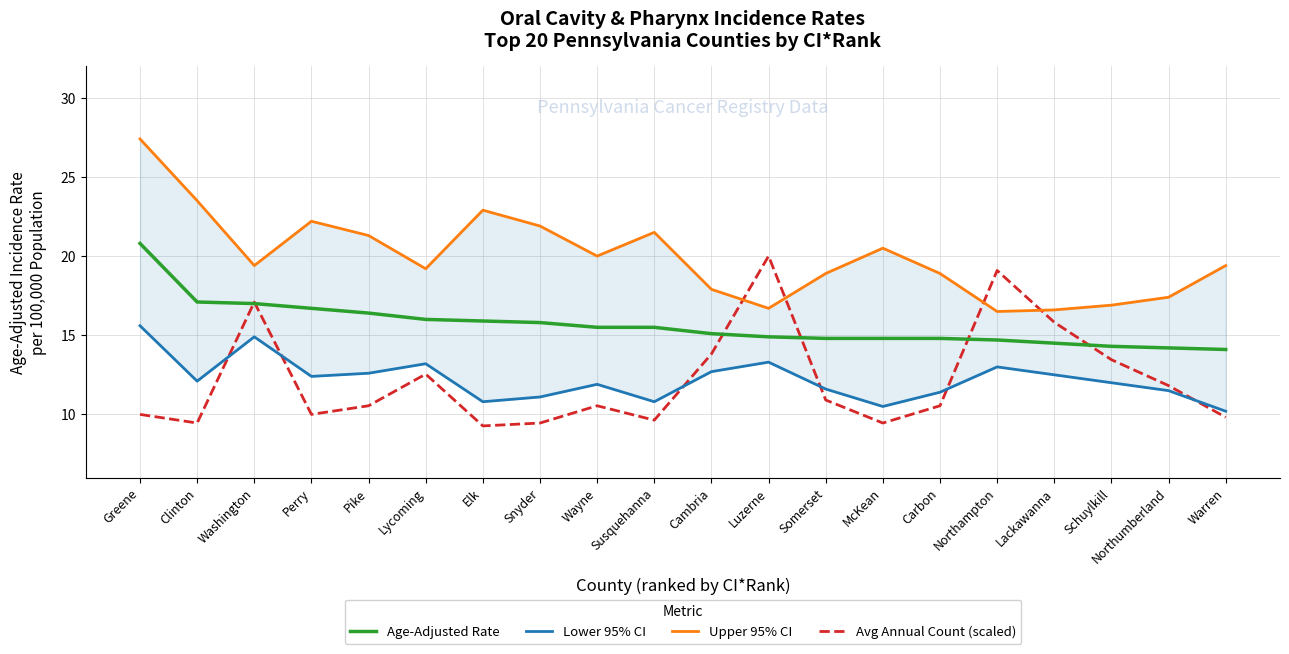

Where is Age-Adjusted Rate nearest to the value 17?

Washington